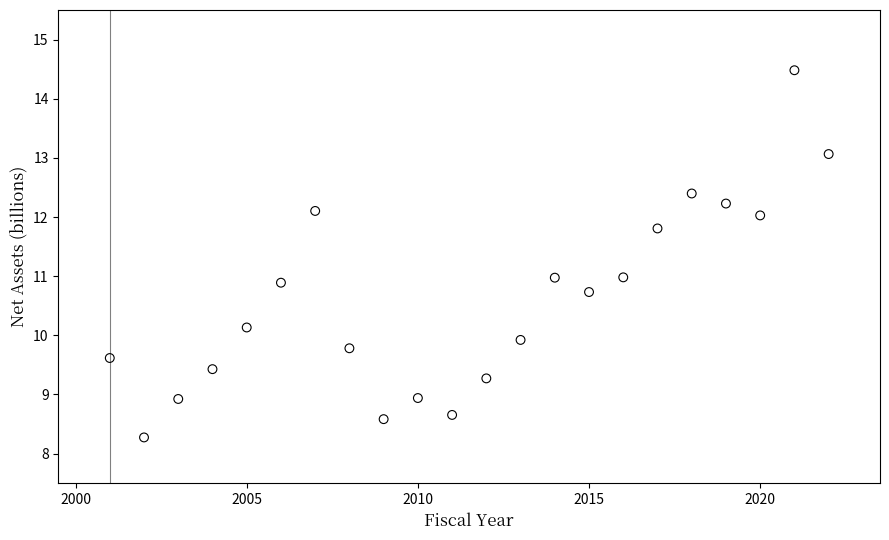

What is the range of Y values (max minus min)?

6.2